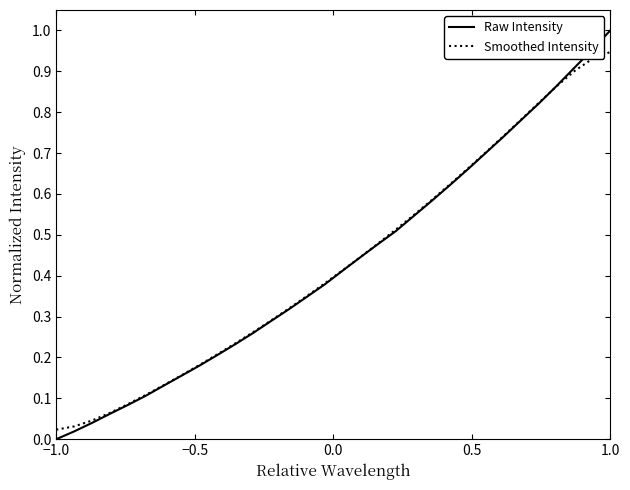

True or false: Raw Intensity has more than 2 interior local peaks.

False